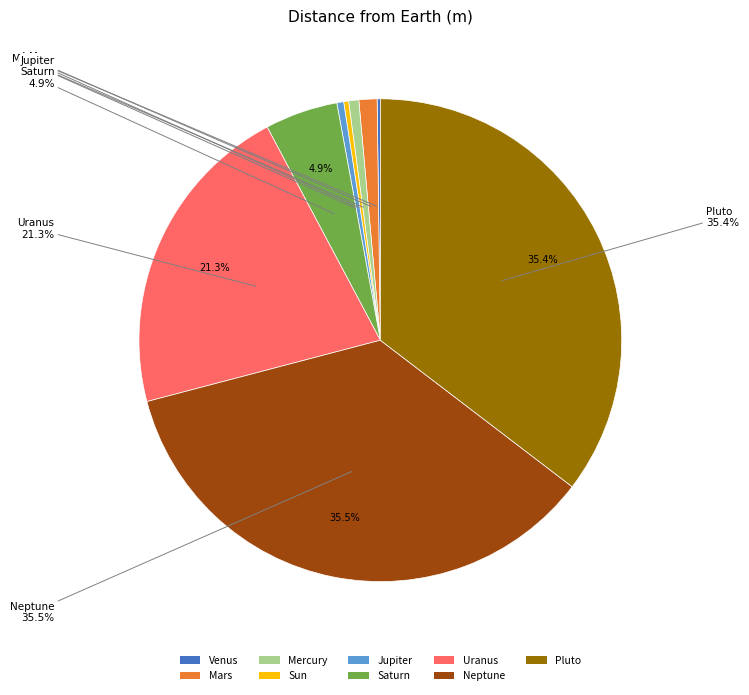

Does Sun account for over 50% of the chart?

No